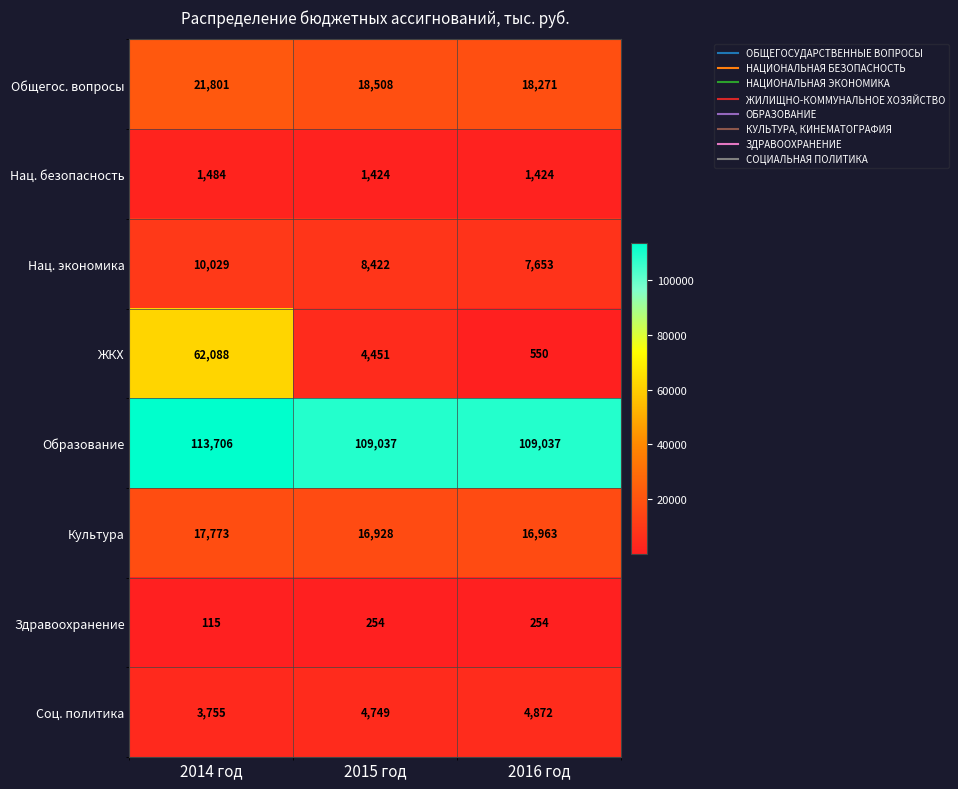

What is the difference between the highest and lowest values at 2015 год?

108783